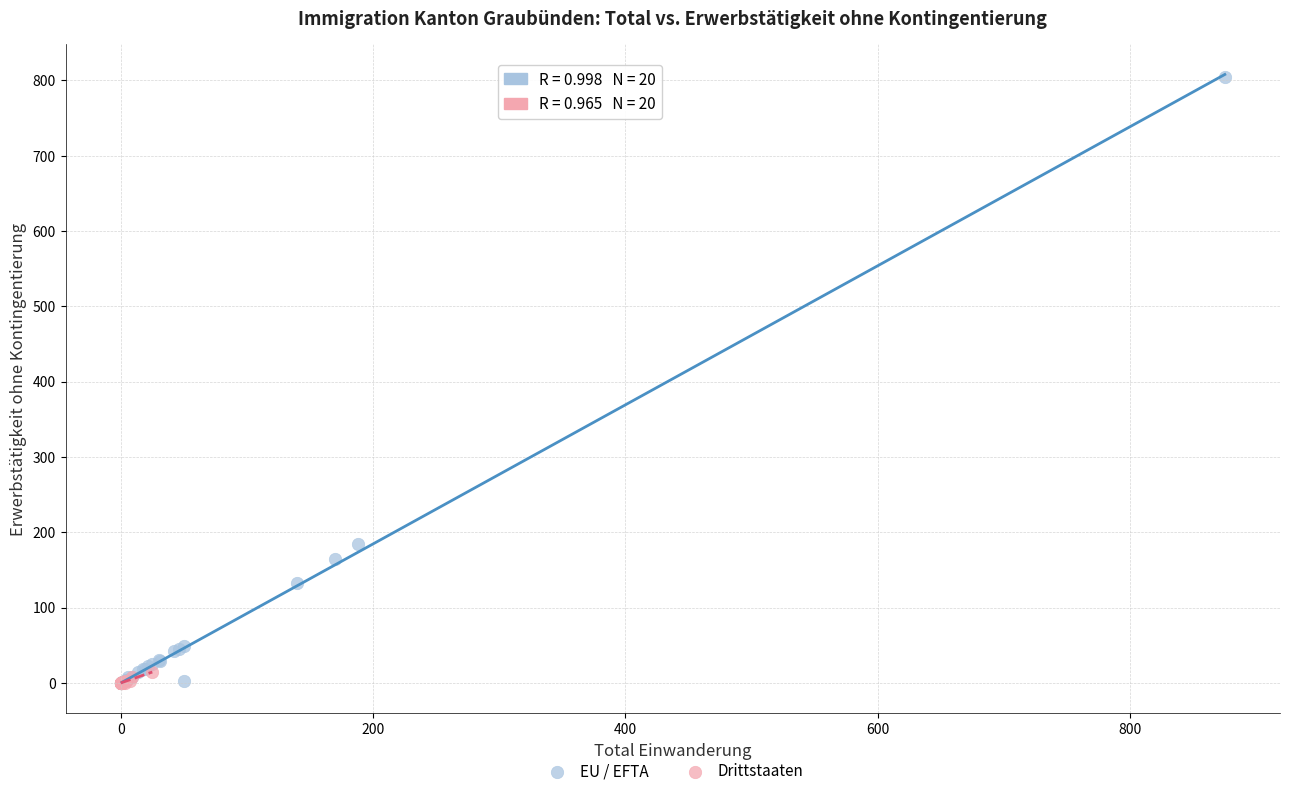

What are all the series names shown in the legend?

EU / EFTA, Drittstaaten